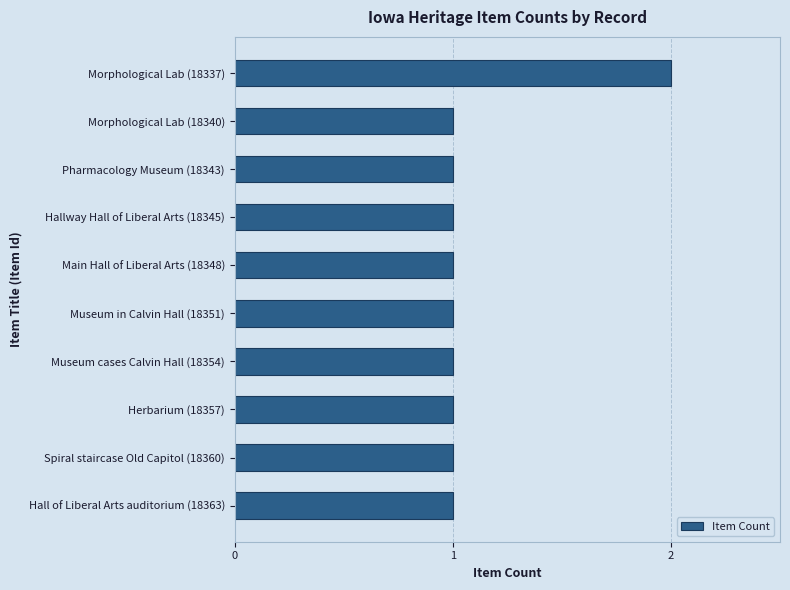

The value at Museum in Calvin Hall (18351) is 1. True or false?

True